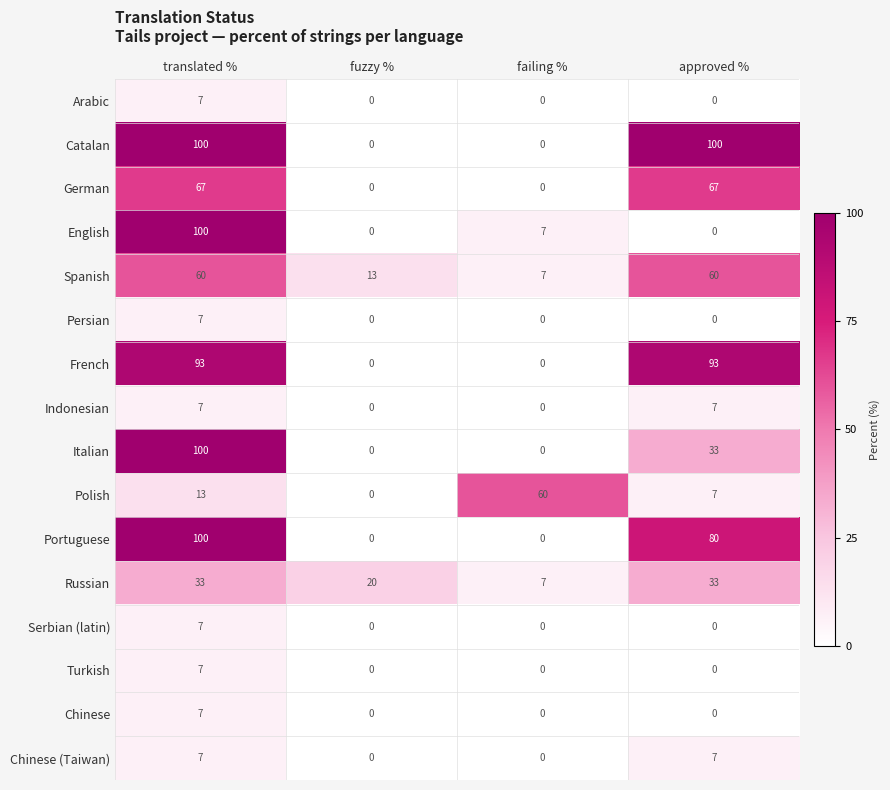

How many distinct data groups are displayed?

16